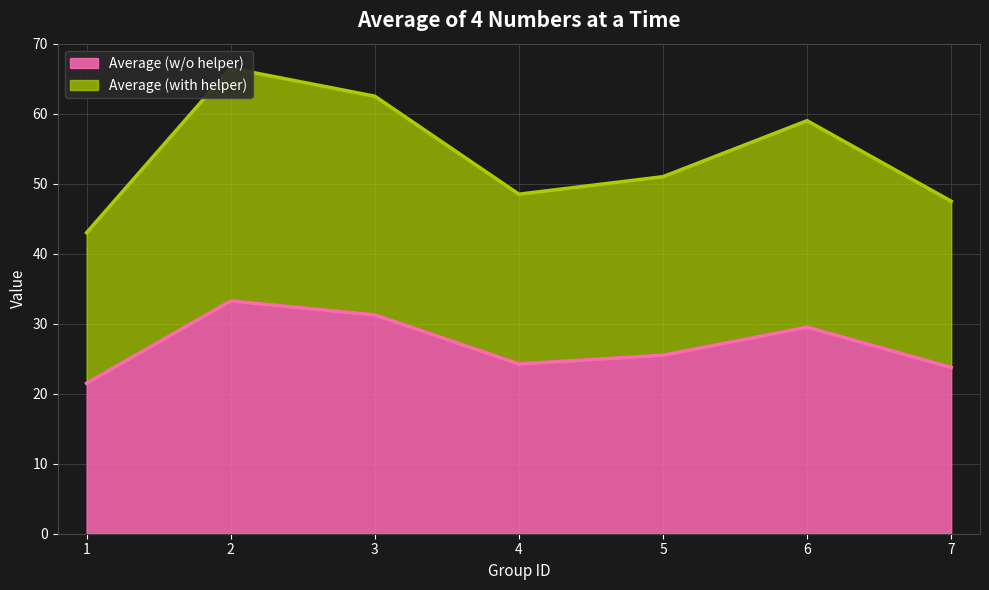

True or false: Average (w/o helper) has more than 1 interior local peaks.

True